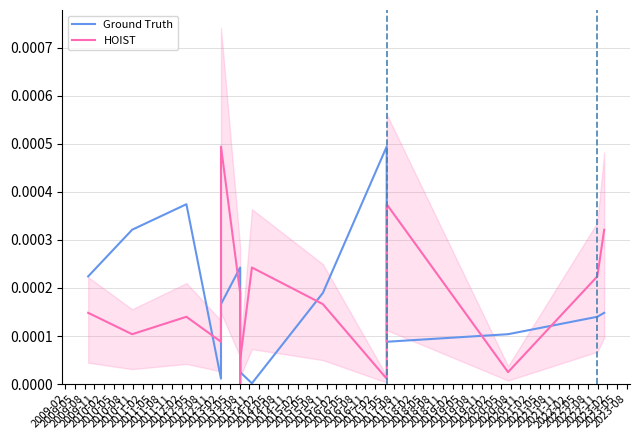

Which series has the largest total across all categories?

Ground Truth